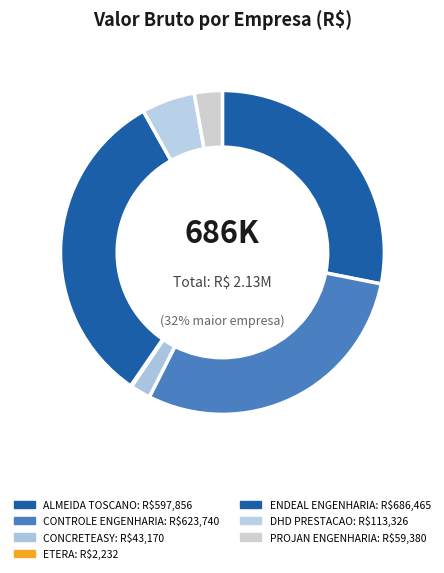

To the nearest percent, what is the combined percentage of CONTROLE ENGENHARIA EIRELI and DHD PRESTACAO DE SERVICOS DE CONSTRUCAO?

35%